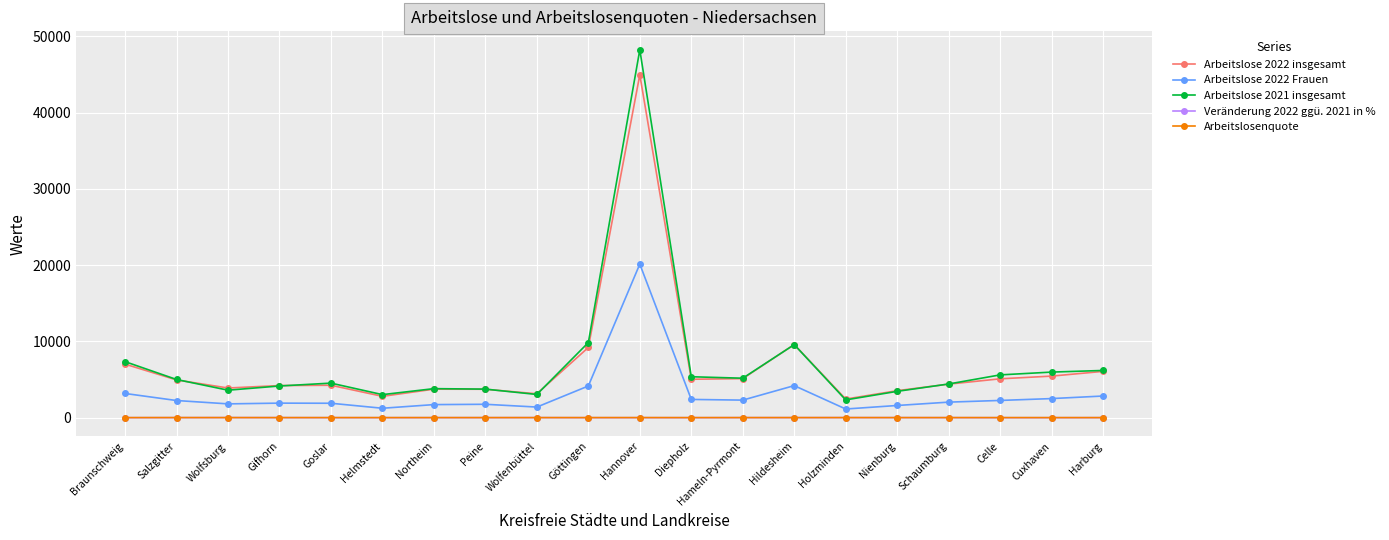

How many lines are shown in the chart?

5